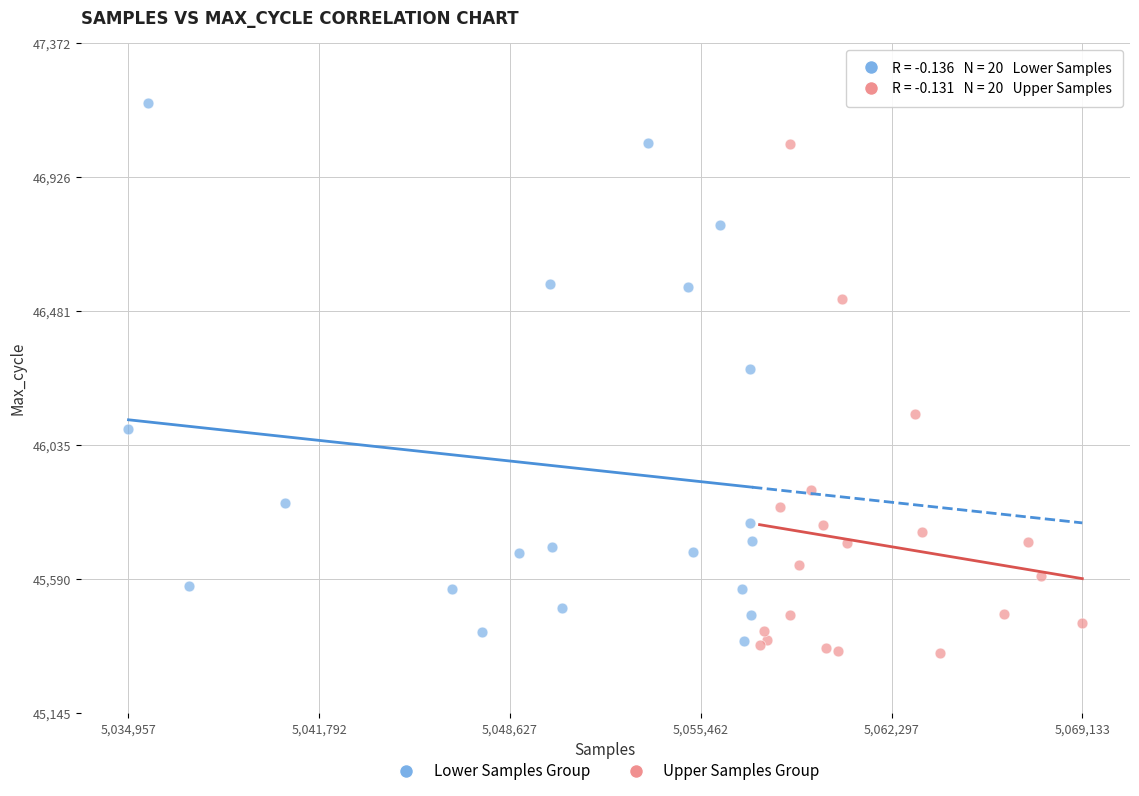

What are all the series names shown in the legend?

Lower Samples Group, Upper Samples Group